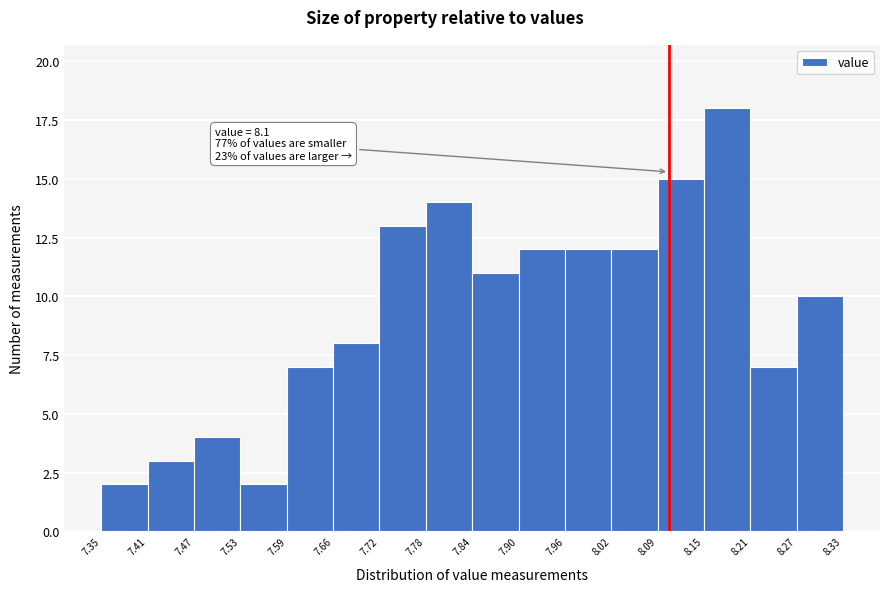

Which range on the x-axis has the tallest bar?

8.15 to 8.21